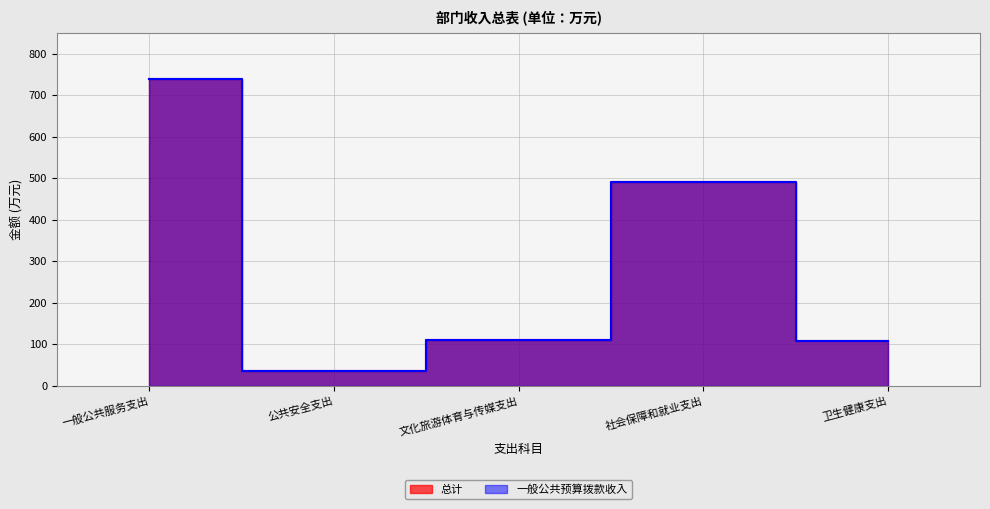

How many data points in 一般公共预算拨款收入 are above 110?

3